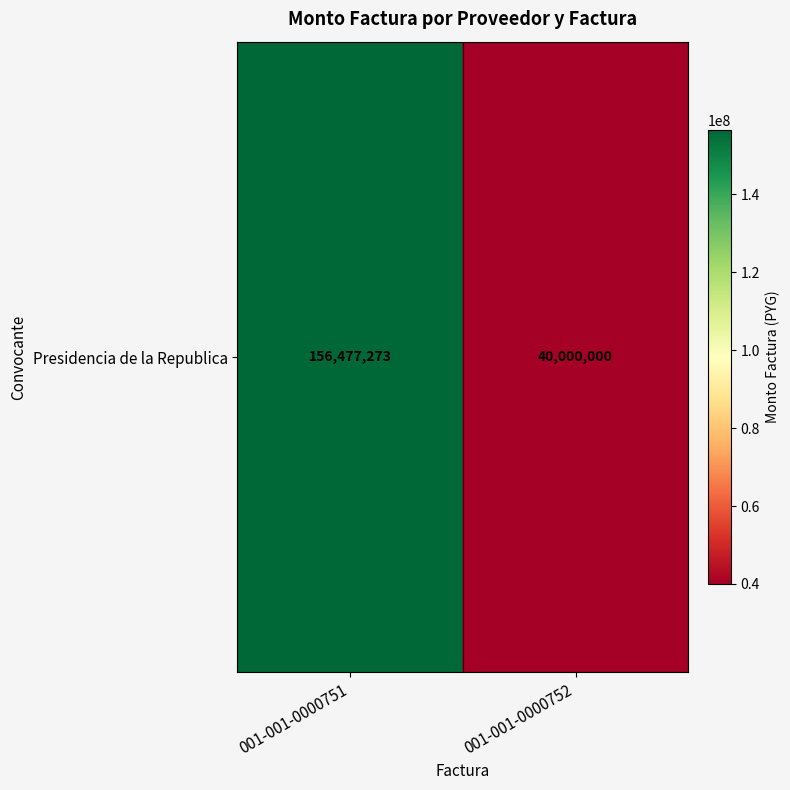

Which has a higher value, 001-001-0000752 or 001-001-0000751?

001-001-0000751